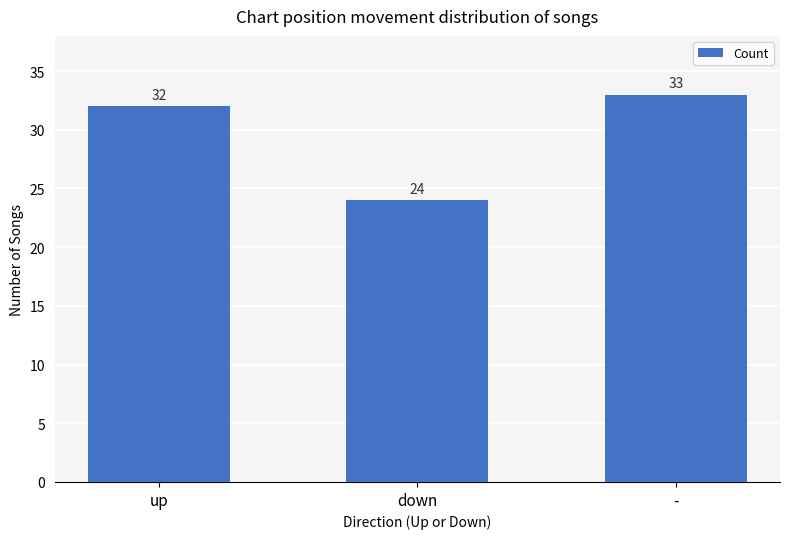

How many bars are there in total?

3